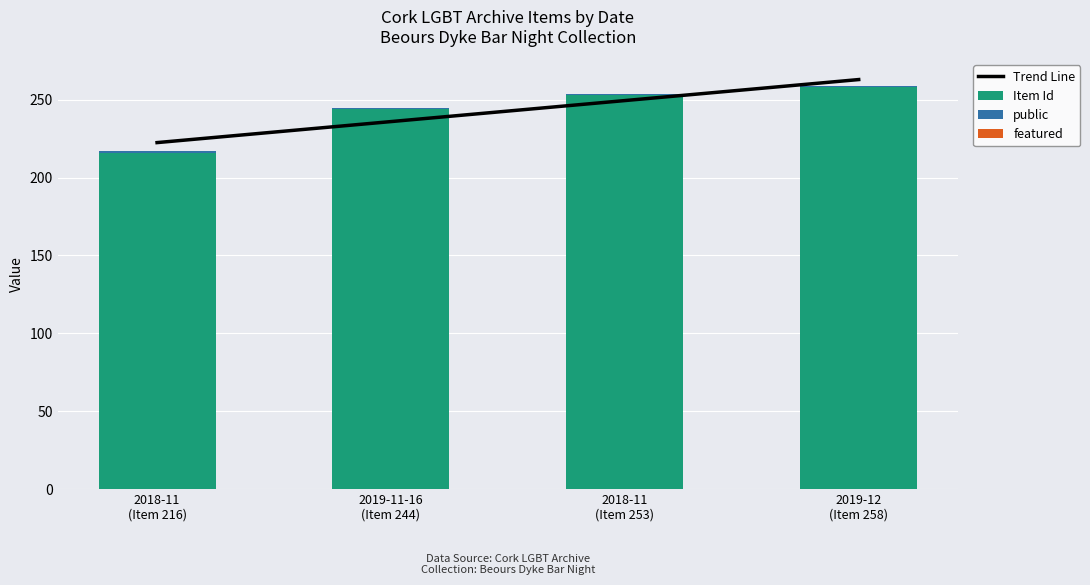

What is the difference between the second highest and second lowest values in the Item Id series?

9